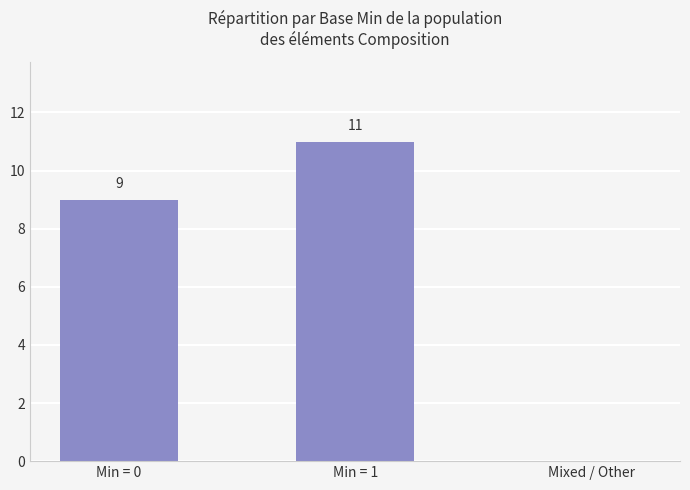

Where is the data nearest to the value 5?

Min = 0